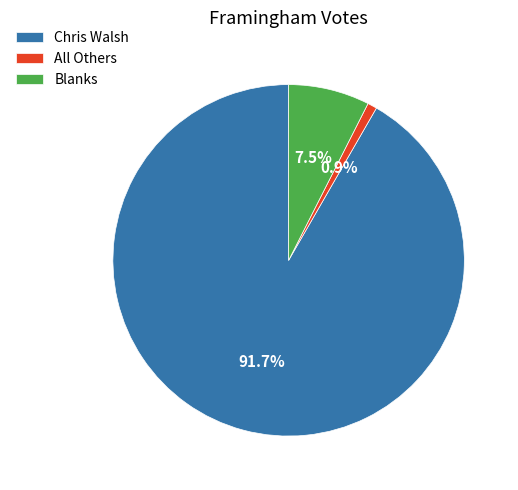

Approximately how many times larger is the value at Blanks compared to All Others?

8.6